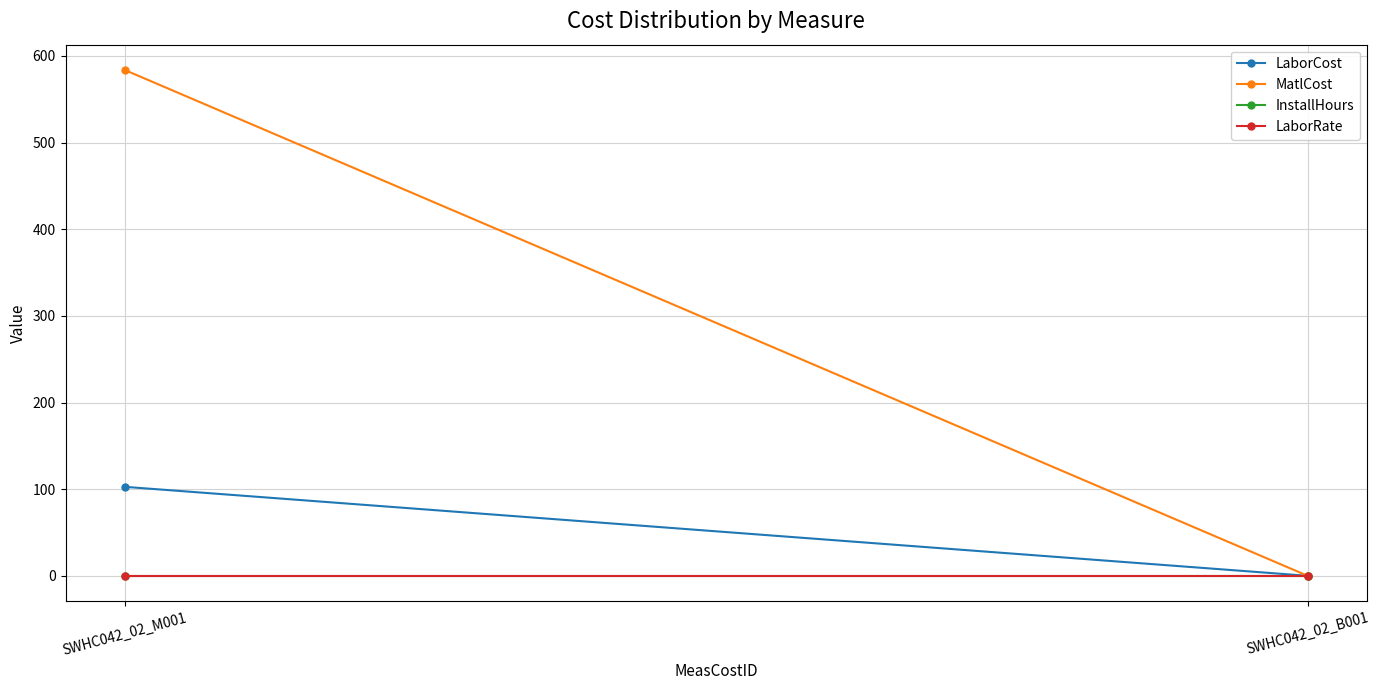

What are all the series names shown in the legend?

LaborCost, MatlCost, InstallHours, LaborRate